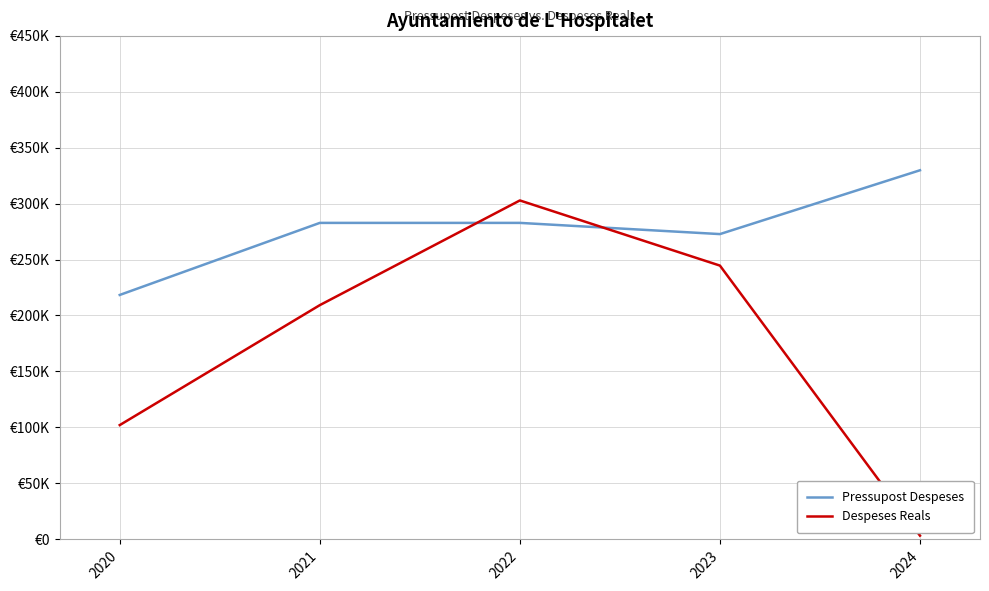

True or false: Despeses Reals has a value of 35089.5 at 2020.

False